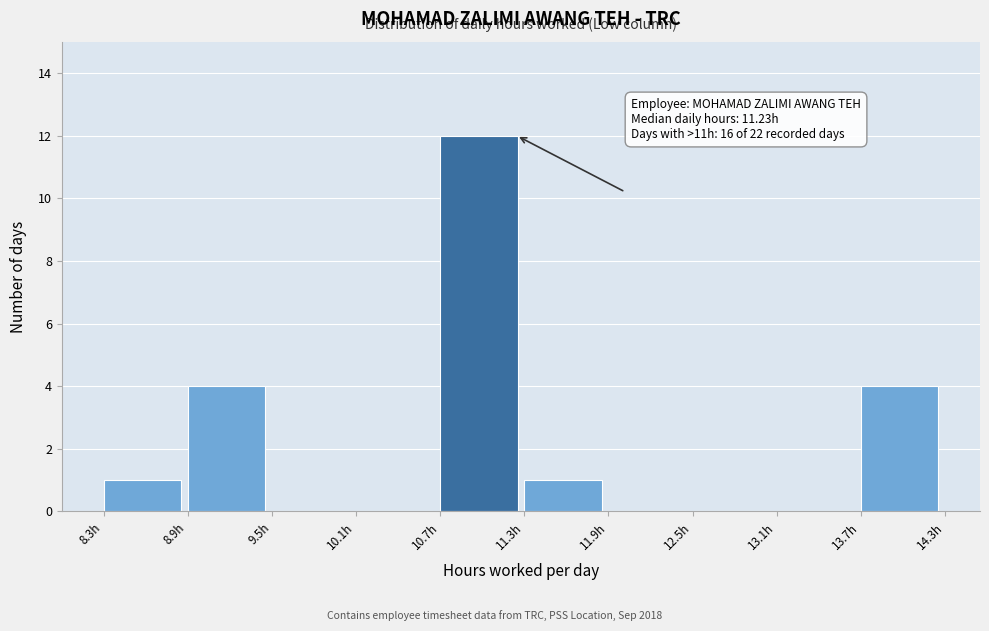

Over which range of the x-axis is the bar tallest?

10.7 to 11.3